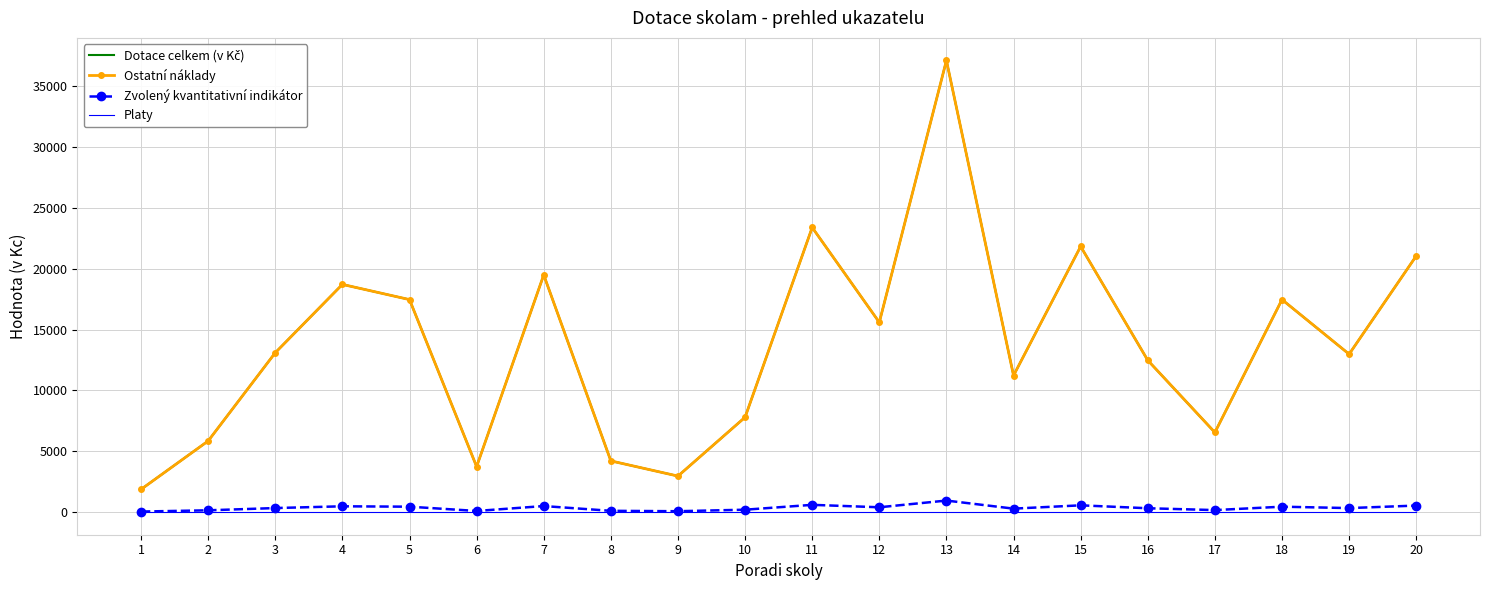

True or false: Zvolený kvantitativní indikátor has more than 1 points higher than both neighbors.

True